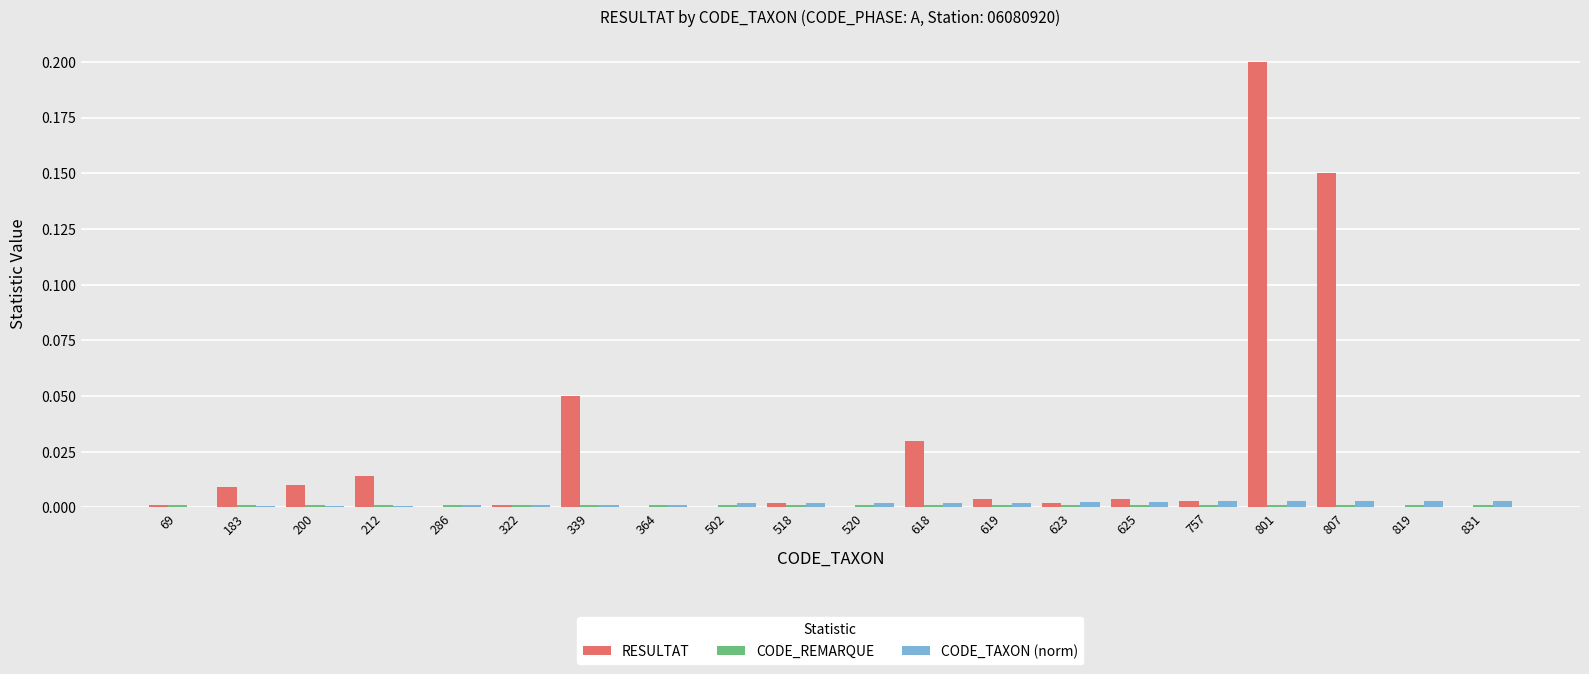

Which series has the largest total across all categories?

RESULTAT